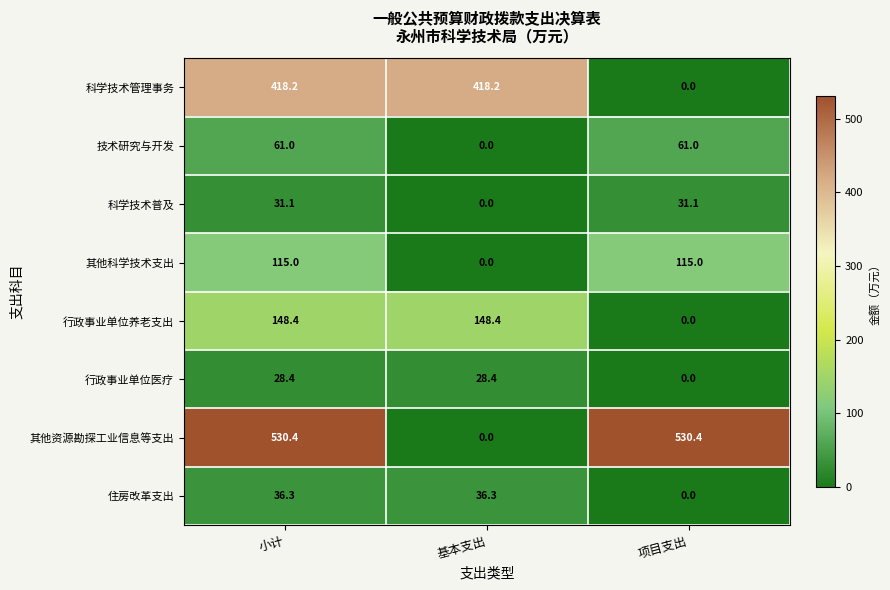

The 行政事业单位养老支出 series shows 257.9 at 小计. True or false?

False